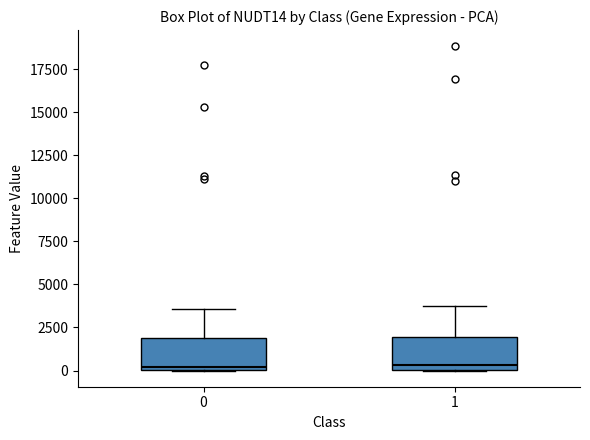

Reading left to right, read every box against the y-axis: the position of its median line, the range the box covers, and the ends of its whiskers. The values are not printed on the chart, so give them approximately, as read against the axis.

0: median 0 (just above the box's lower edge), box 0 to 2000, whiskers 0 to 3500
1: median 500, box 0 to 2000, whiskers 0 to 4000